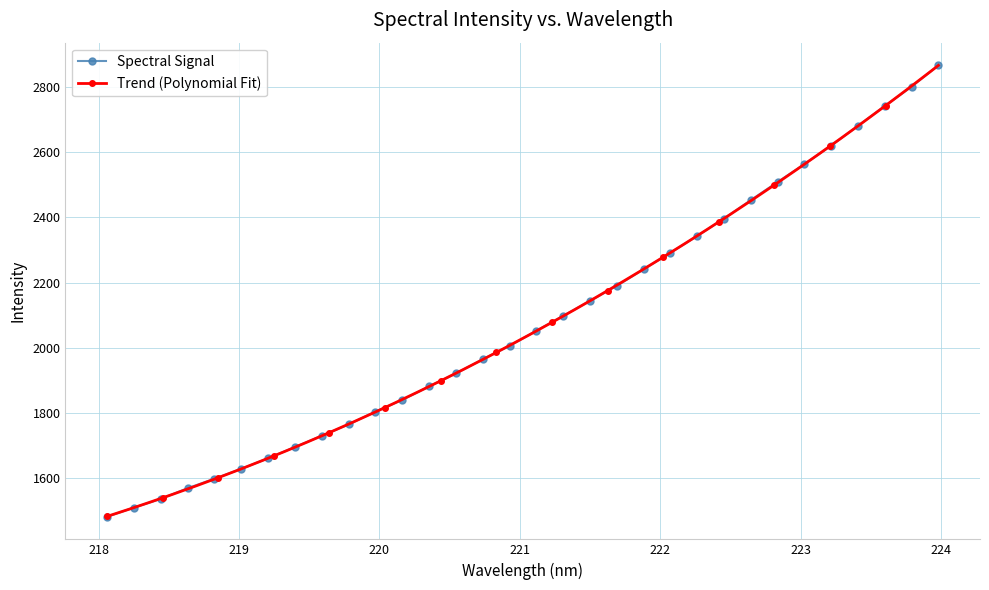

True or false: the data shows 2391.3 at 218.0596.

False